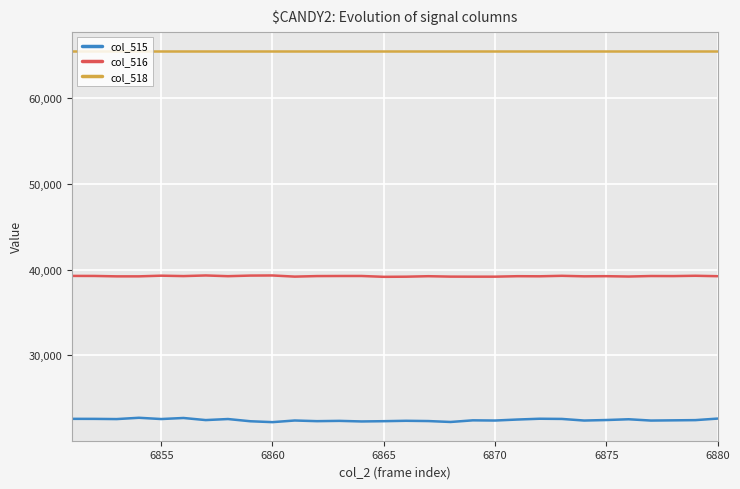

Which series has the largest total across all categories?

col_518